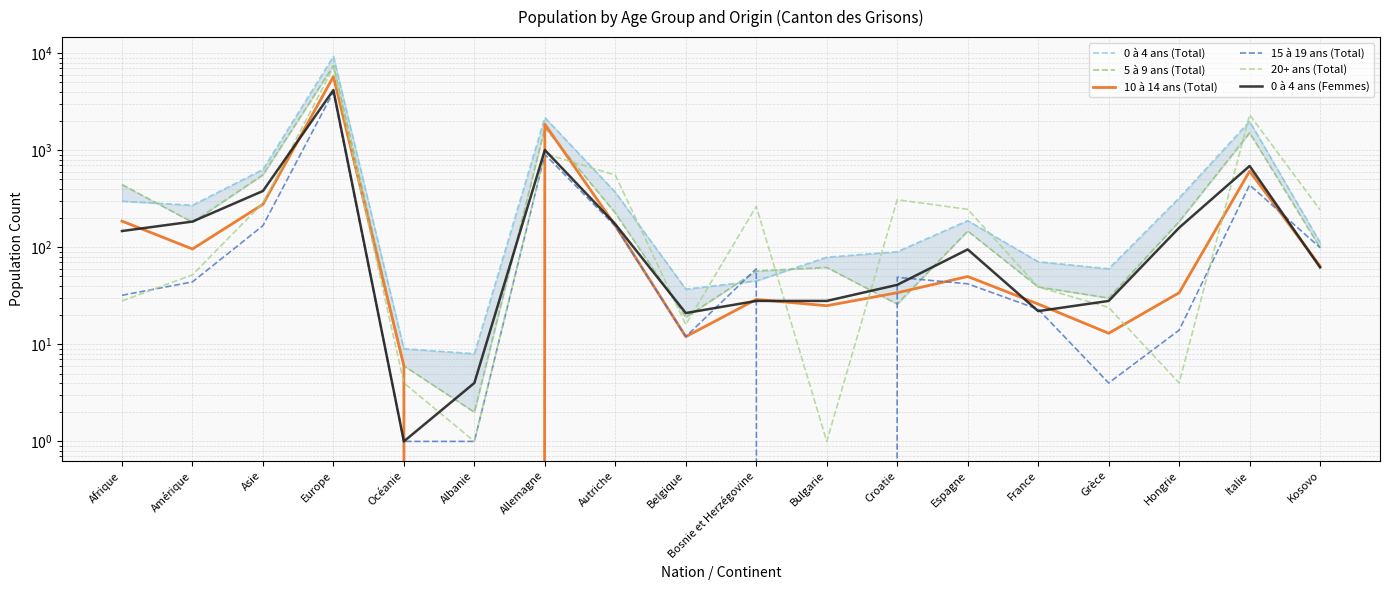

The value of 20+ ans (Total) at Autriche is 850. True or false?

False